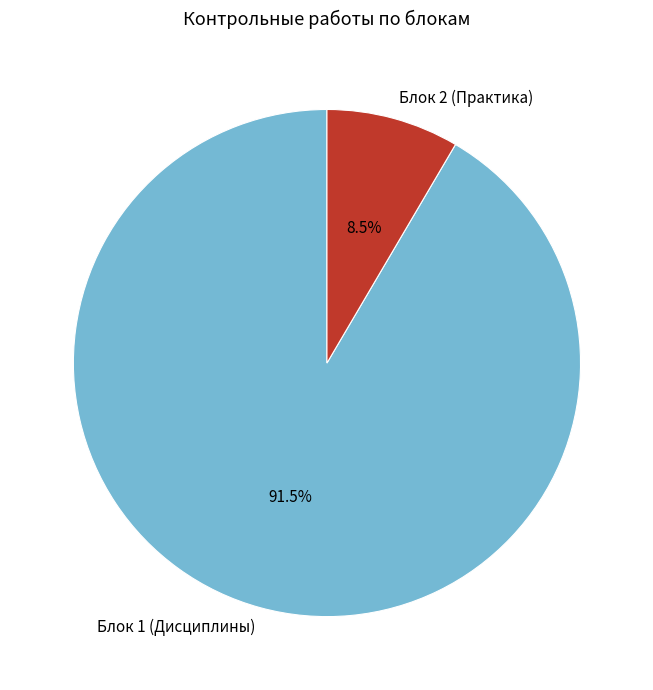

Is the sum of Блок 1 (Дисциплины) and Блок 2 (Практика) greater than half?

Yes